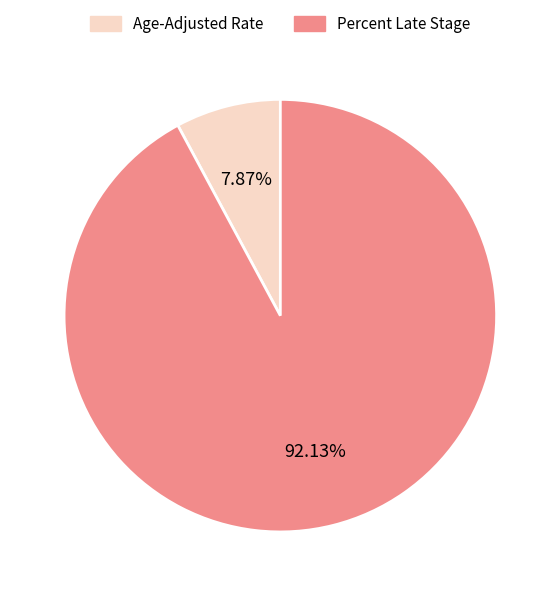

To the nearest percent, what is the average slice percentage?

50%